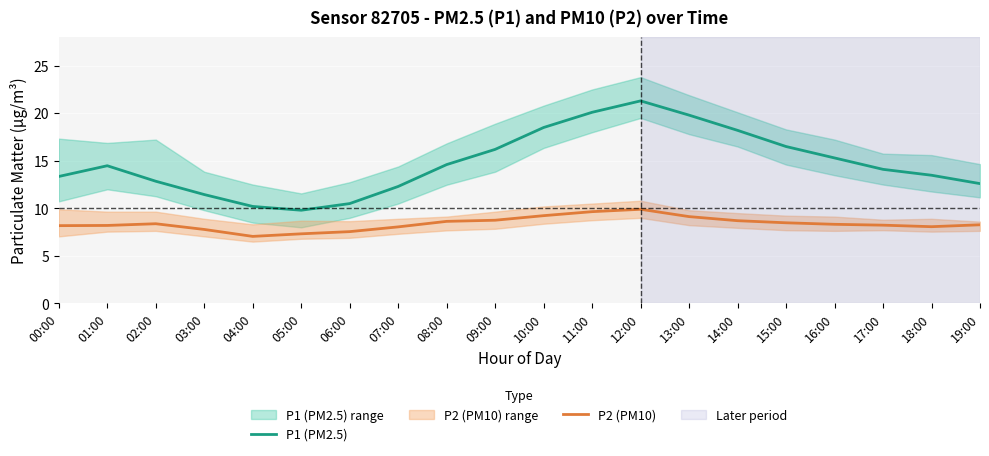

Is it true that P2 (PM10) equals 9.9 at 12:00?

True